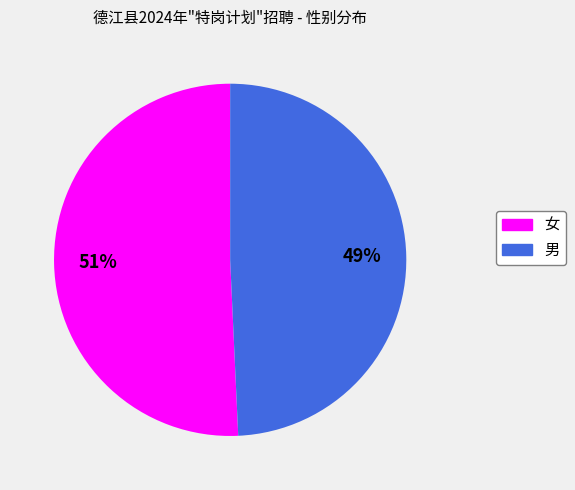

Do 男 and 女 together represent more than half of the pie?

Yes